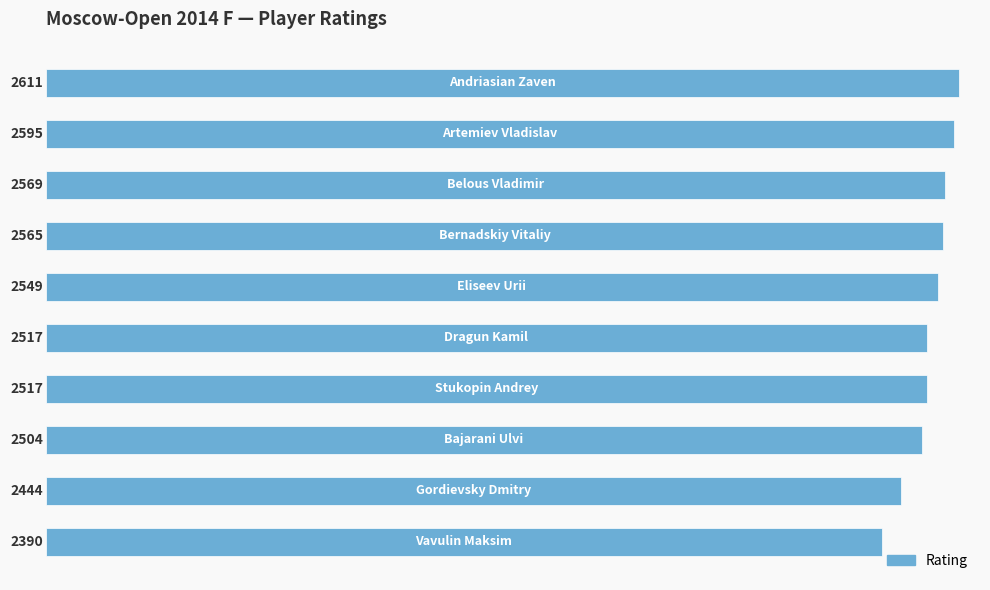

What is the value of the 8th bar from the top?

2504